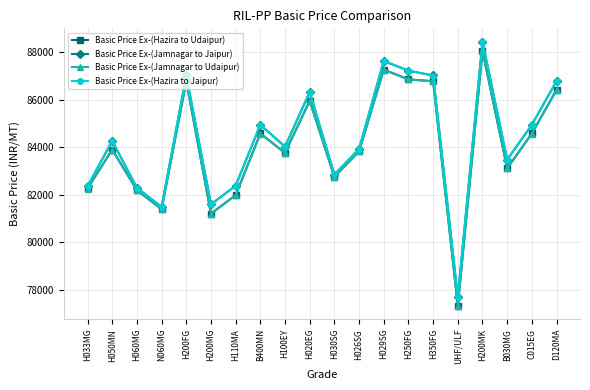

Is it true that Basic Price Ex-(Jamnagar to Jaipur) equals 132068 at H050MN?

False